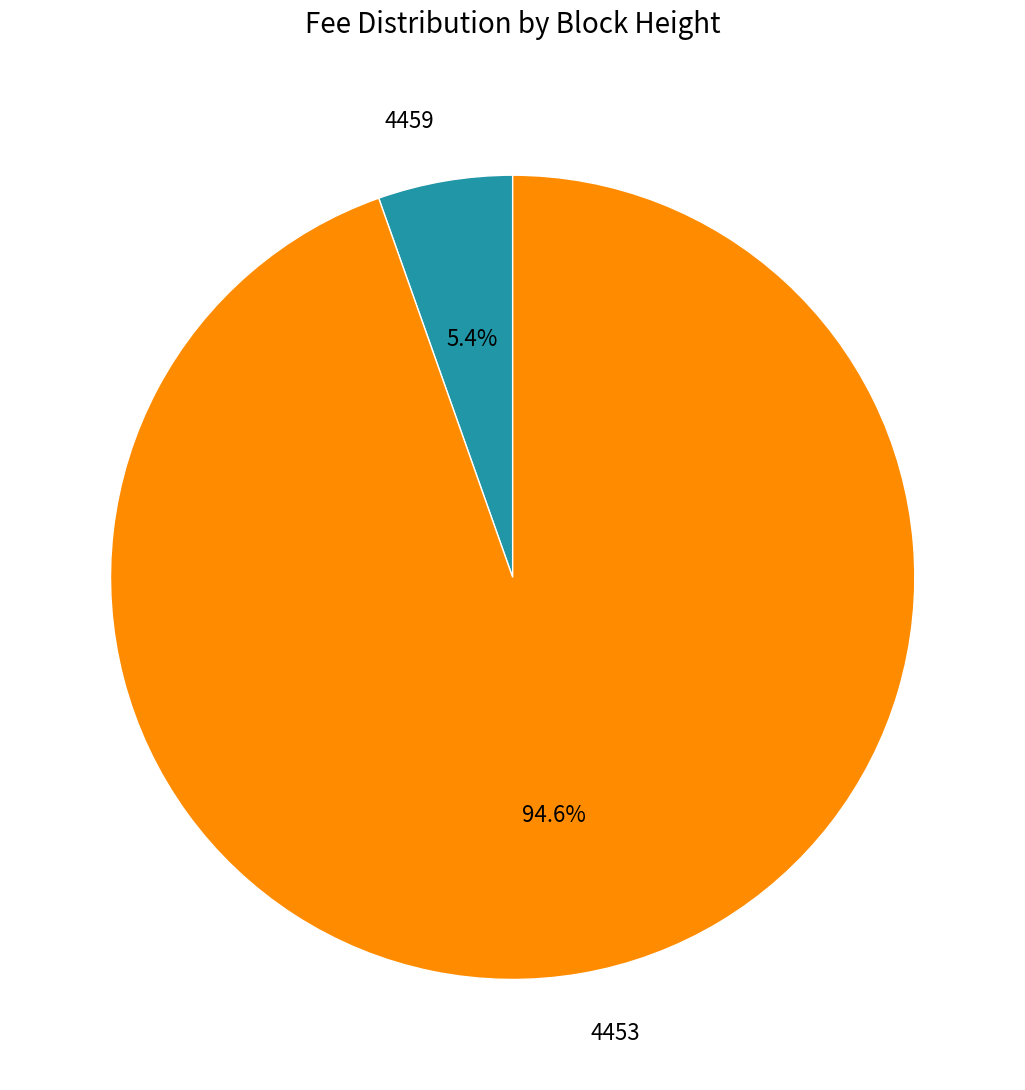

To the nearest percent, what is the average slice percentage?

50%